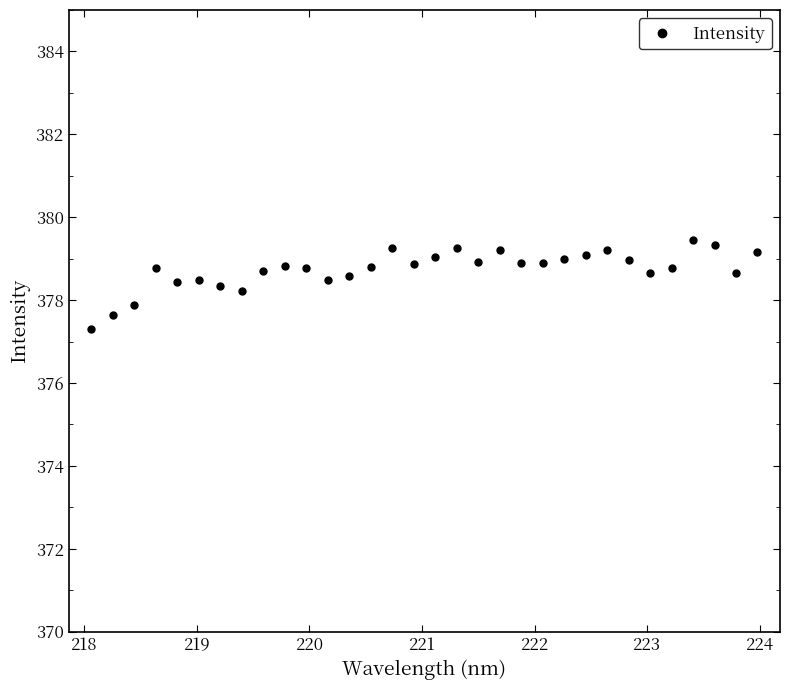

What is the difference between the maximum and minimum values?

2.1